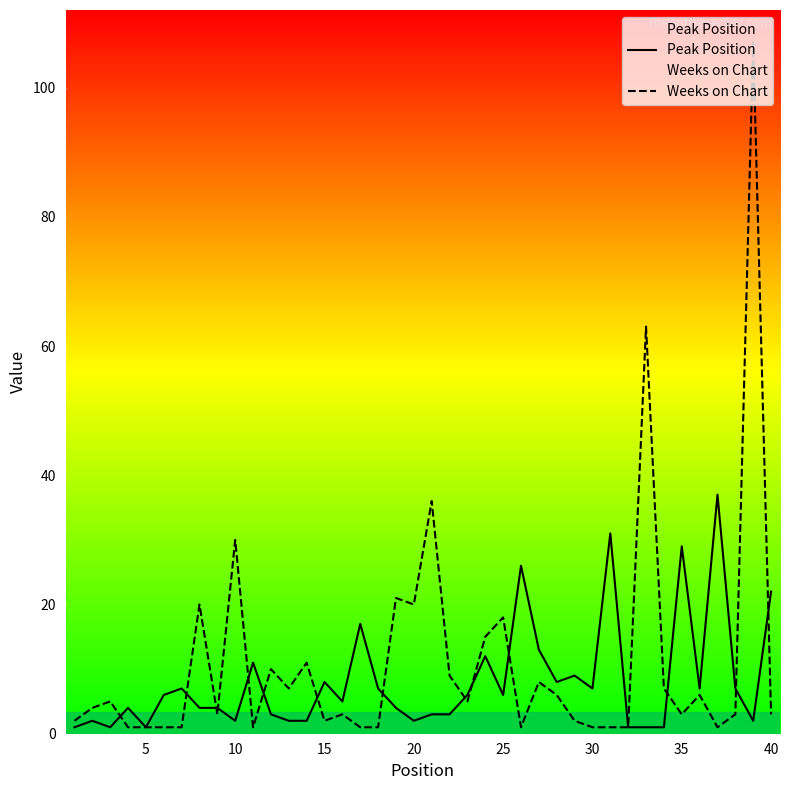

Count the number of categories in the chart.

40